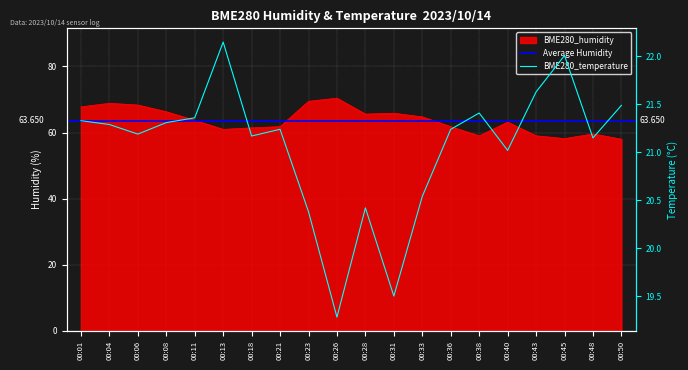

Rank the categories by BME280_humidity value from highest to lowest.

00:26, 00:23, 00:04, 00:06, 00:01, 00:08, 00:31, 00:28, 00:33, 00:11, 00:40, 00:21, 00:36, 00:18, 00:13, 00:48, 00:43, 00:38, 00:45, 00:50